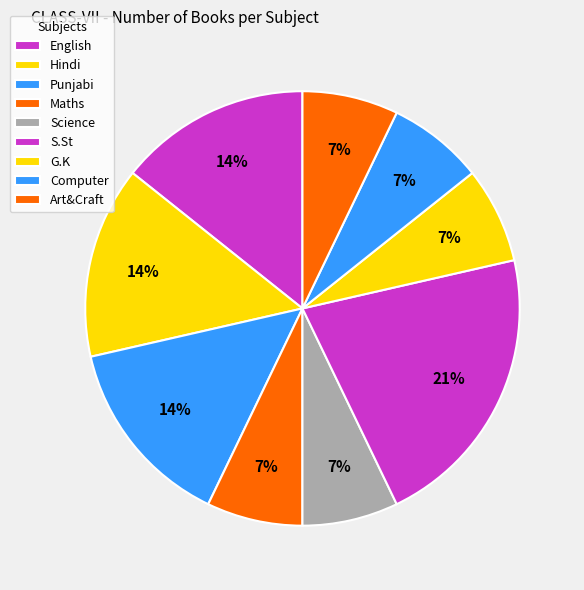

How many segments does this pie chart have?

9